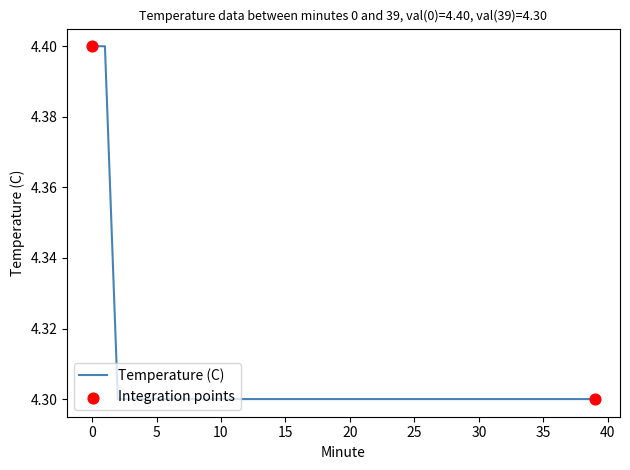

What is the greatest value displayed?

4.4